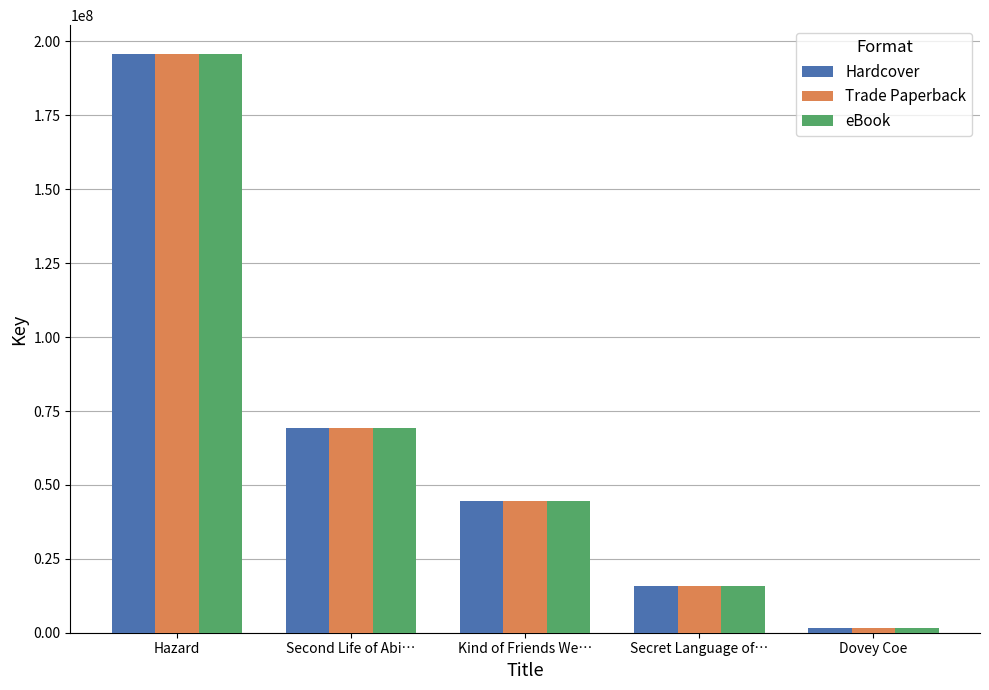

What is the value of the Hardcover bar at the 4th from the left?

15855837